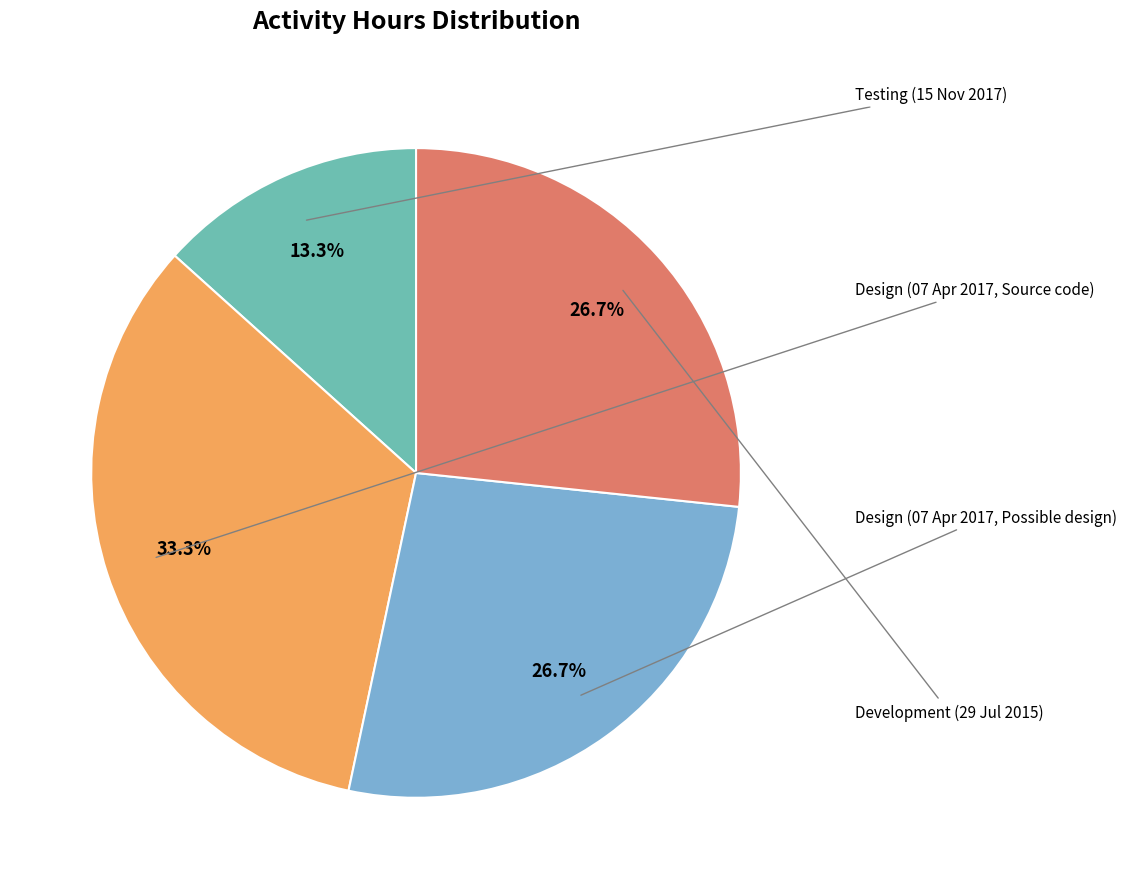

How many slices are in this pie chart?

4